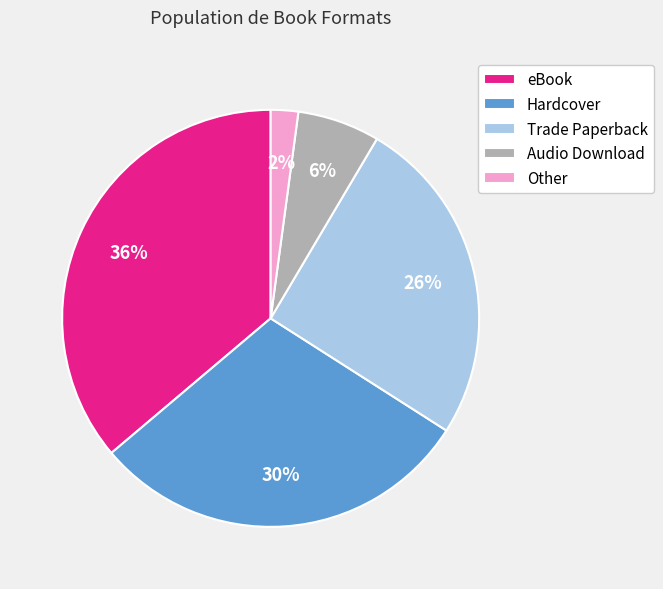

To the nearest percent, what is the difference between the largest and smallest slice percentages?

34%